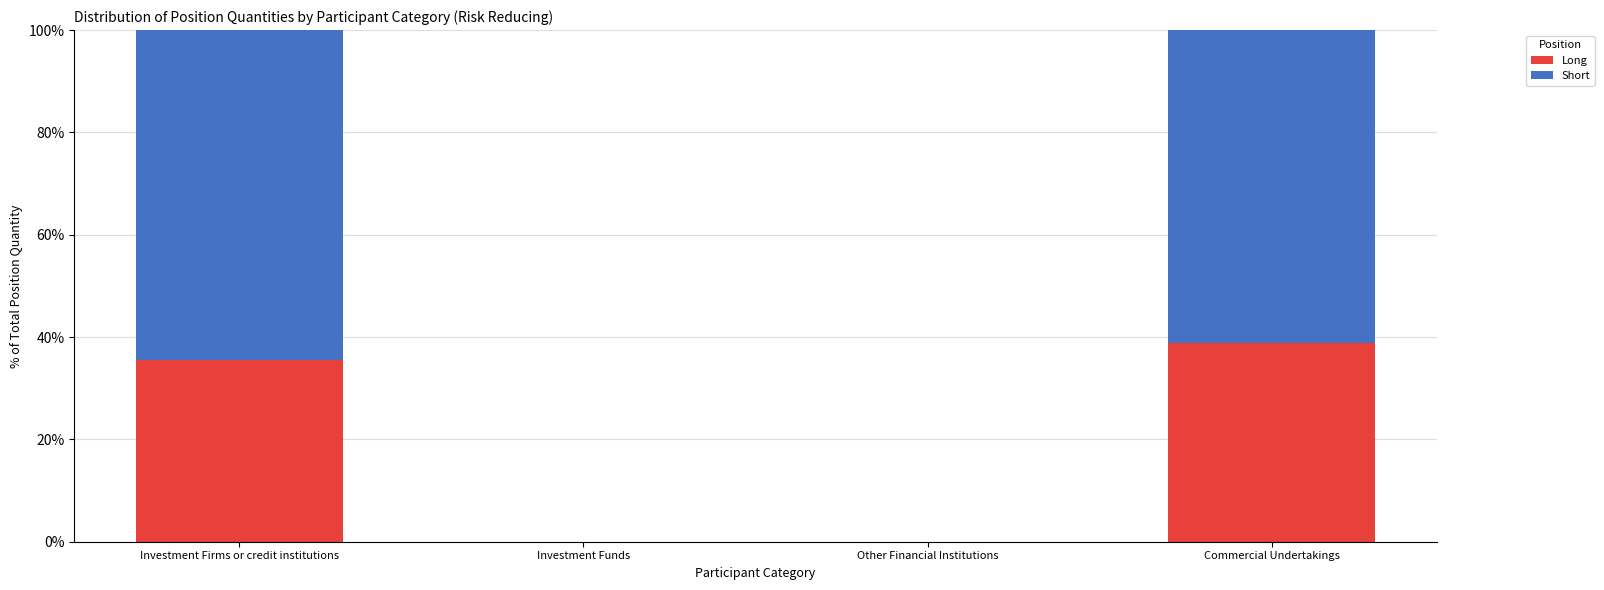

What is the highest value of the Long series?

38.8